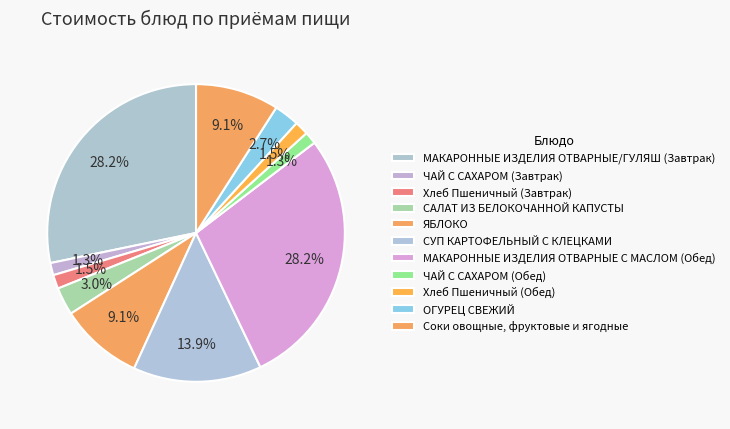

How many slices are in this pie chart?

11